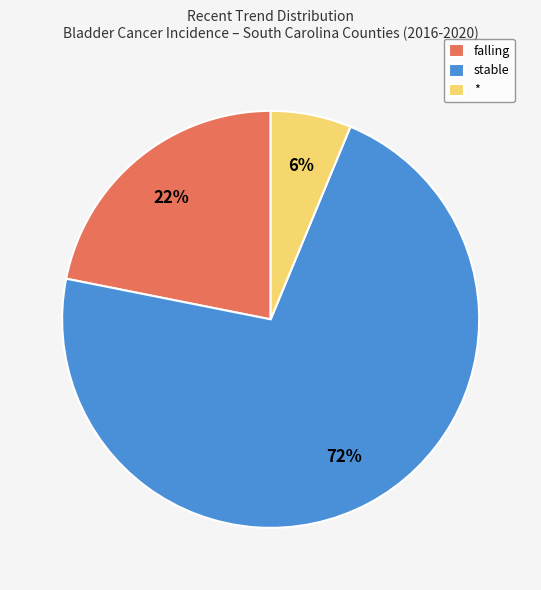

To the nearest percent, what portion does * represent?

6%